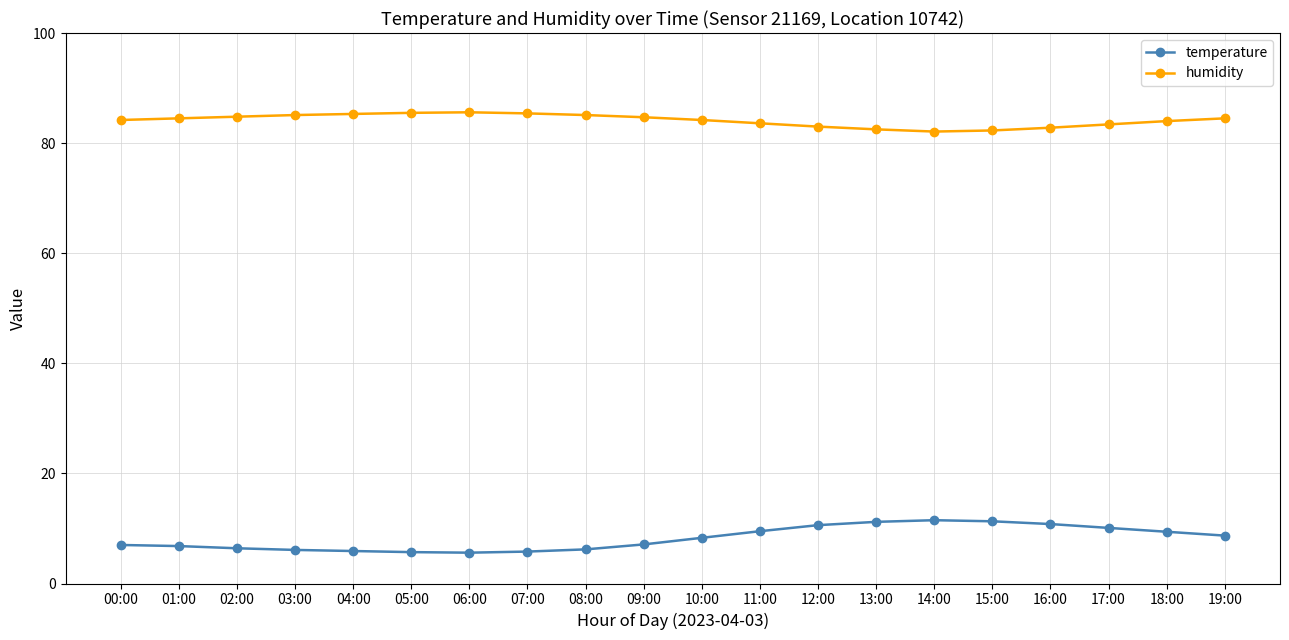

What value does the temperature series have at 07:00?

5.8